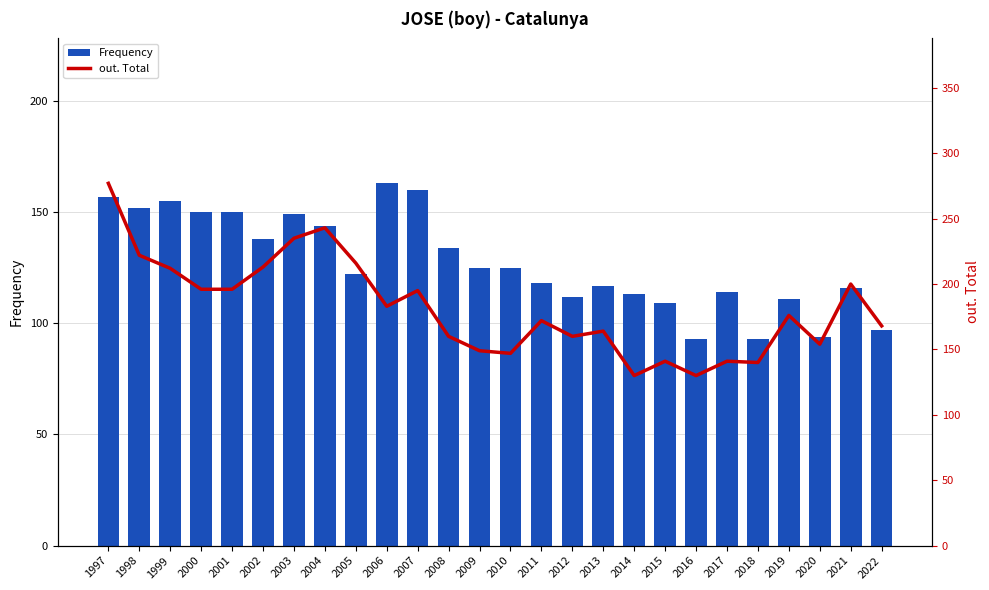

What are all the series names shown in the legend?

Frequency, out. Total